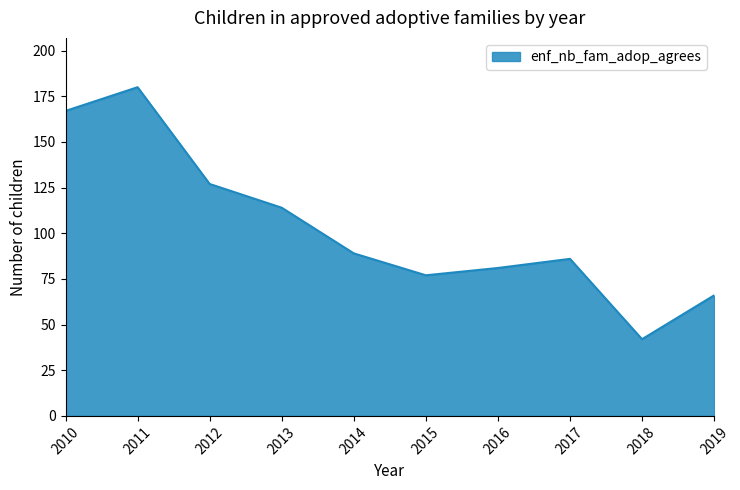

Is it true that the value at 2015 is 40?

False